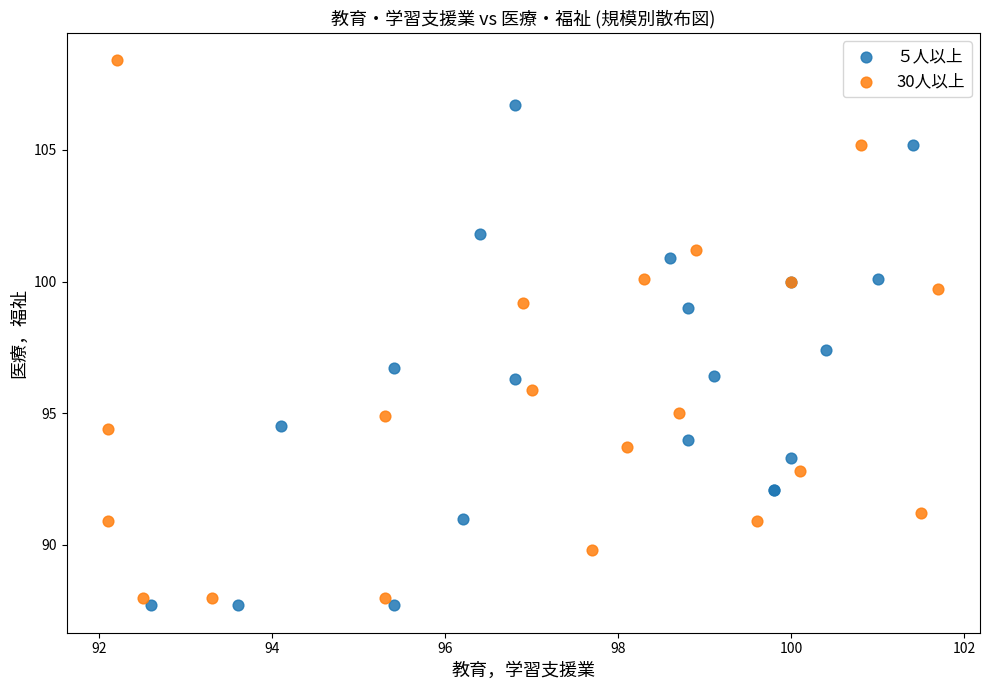

Which series has the largest Y range (max minus min)?

30人以上